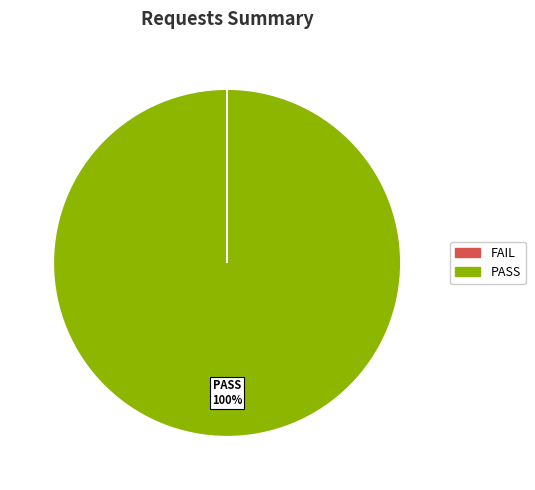

Does any single category account for the majority?

Yes